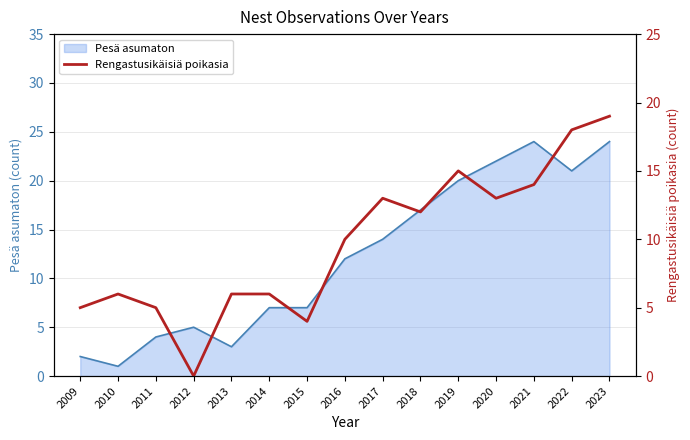

True or false: the data shows 9 at 2014.

False